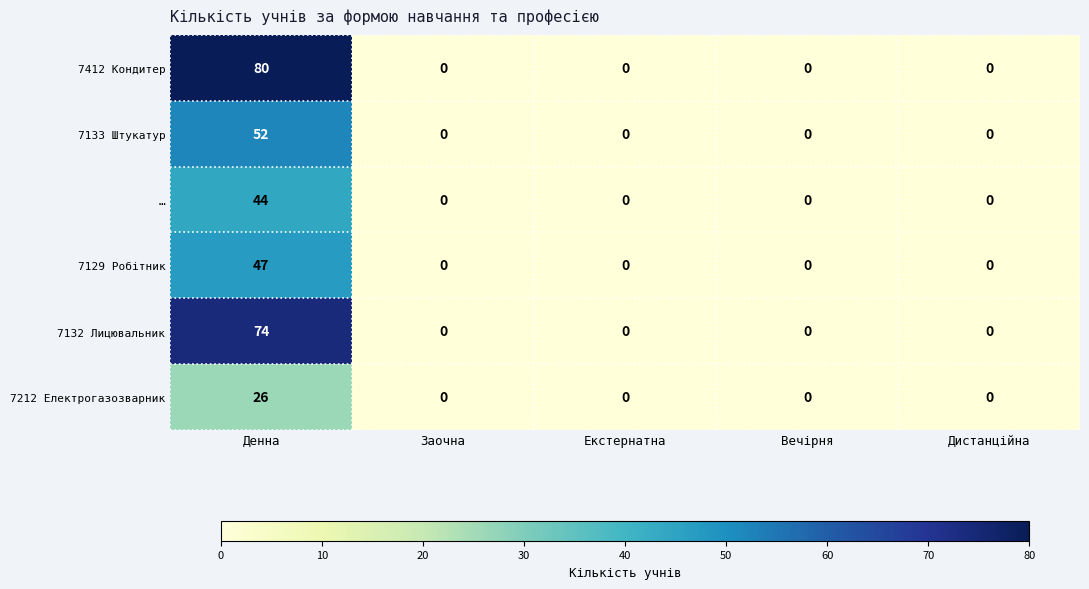

List the series in order of their peak value, highest first.

7412 Кондитер, 7132 Лицювальник, 7133 Штукатур, 7129 Робітник, …, 7212 Електрогазозварник